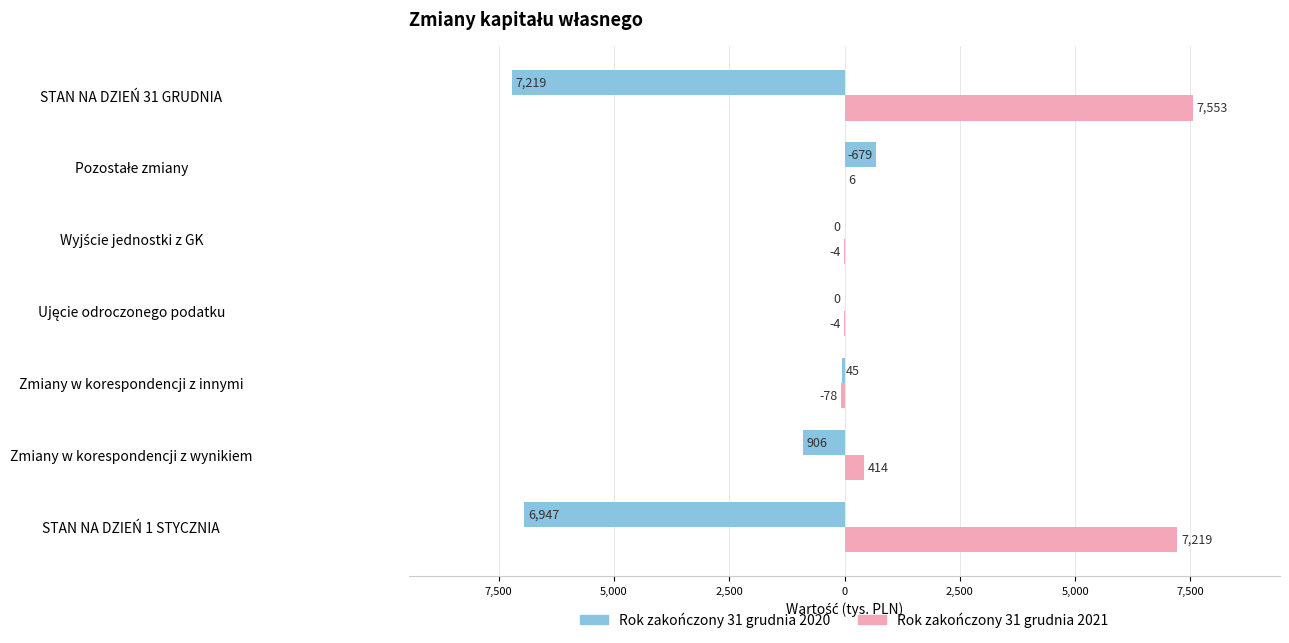

What are all the series names shown in the legend?

Rok zakończony 31 grudnia 2020, Rok zakończony 31 grudnia 2021